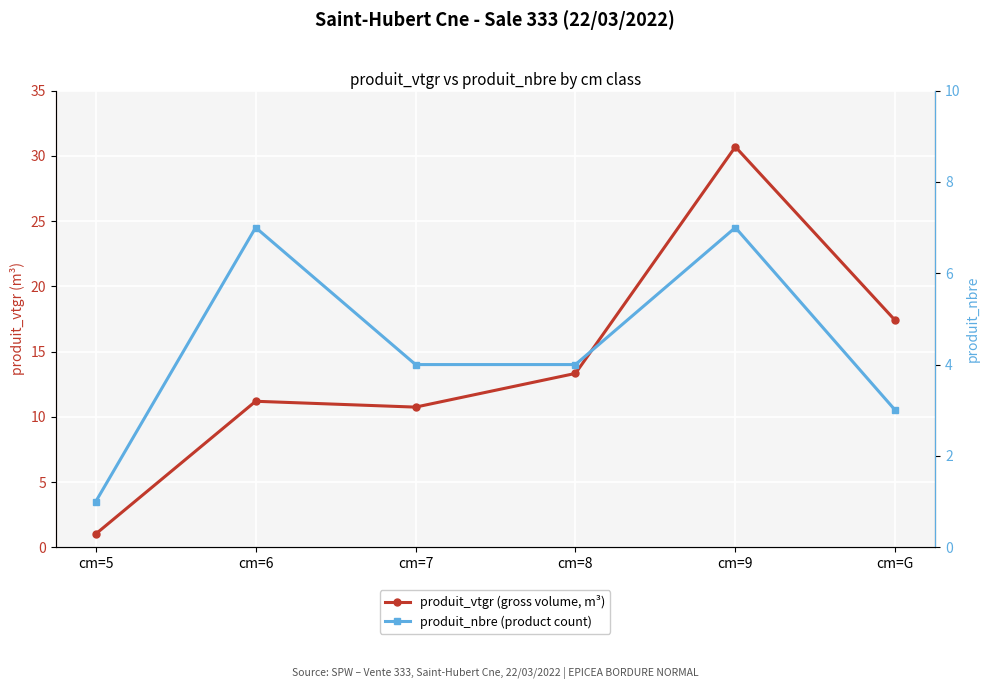

Where is the first local maximum for produit_nbre (product count)?

cm=6